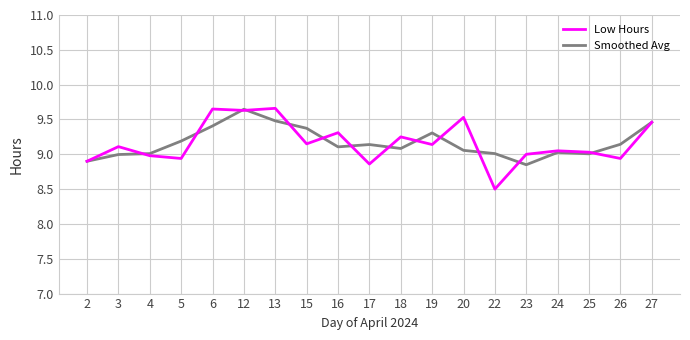

Is the value of Smoothed Avg at 6 greater than the value of Low Hours at 2?

Yes